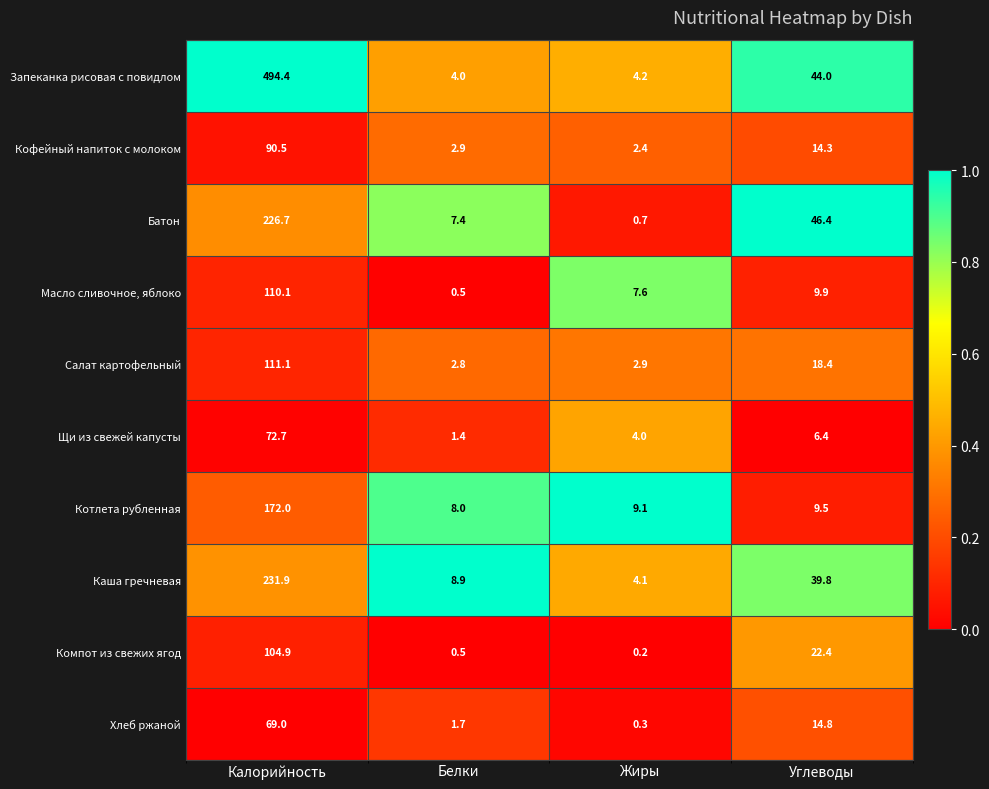

What is the sum of all Щи из свежей капусты values?

84.5